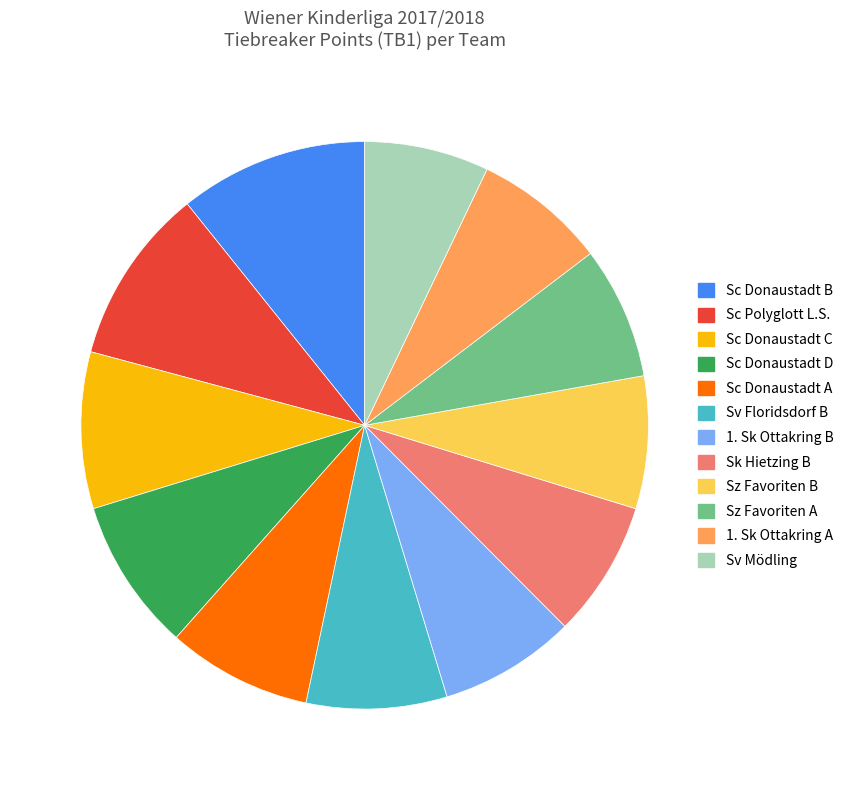

Which category has the biggest portion of the pie?

Sc Donaustadt B